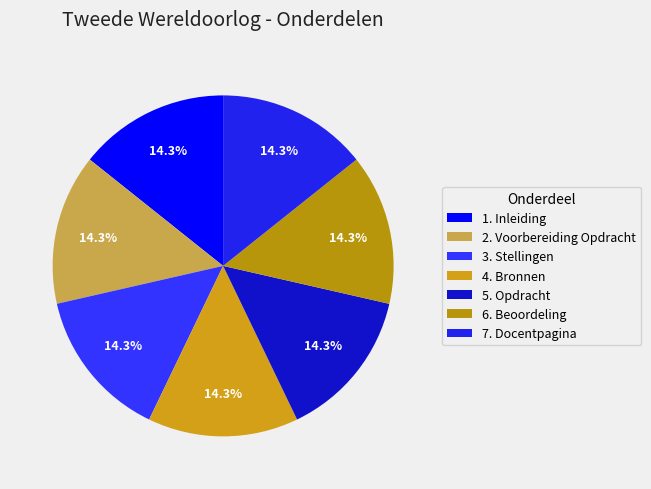

To the nearest percent, what is the average slice percentage?

14%